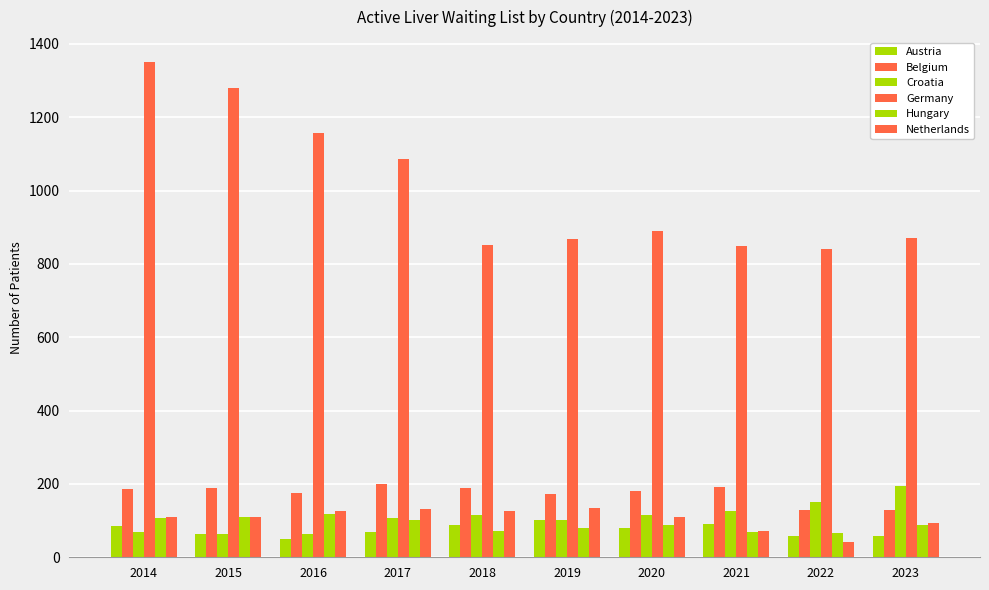

What is the value of the Hungary bar at the 3rd from the left?

118